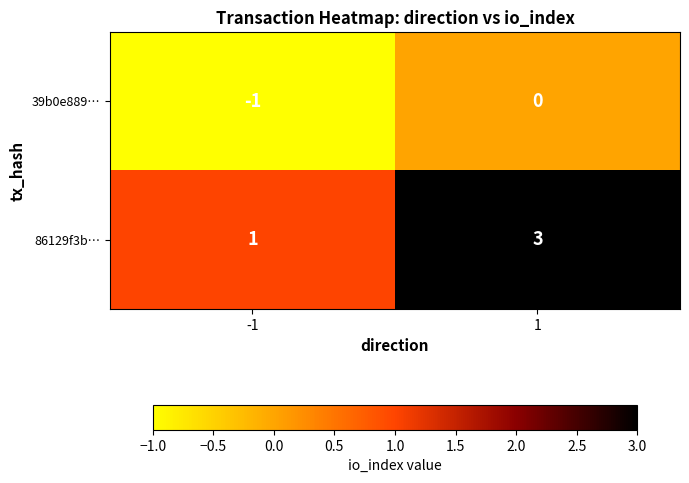

Between -1 and 1, which series saw the biggest shift?

86129f3b…